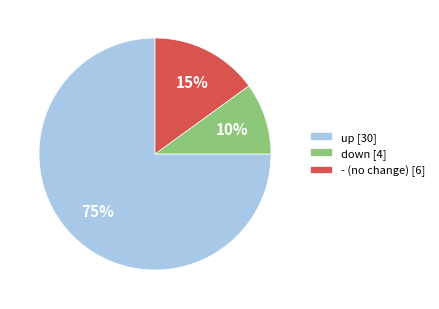

The up [30] slice represents 89% of the pie. True or false?

False